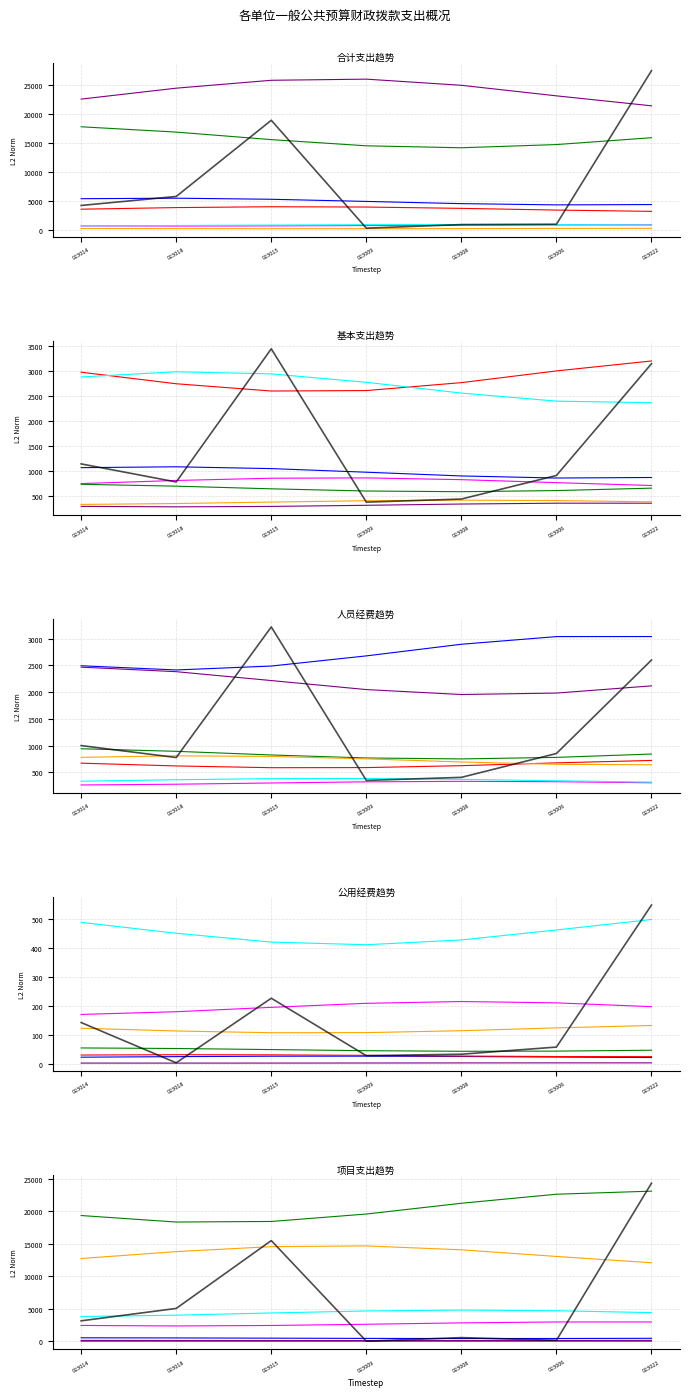

What is the maximum value shown in the chart?

27466.7